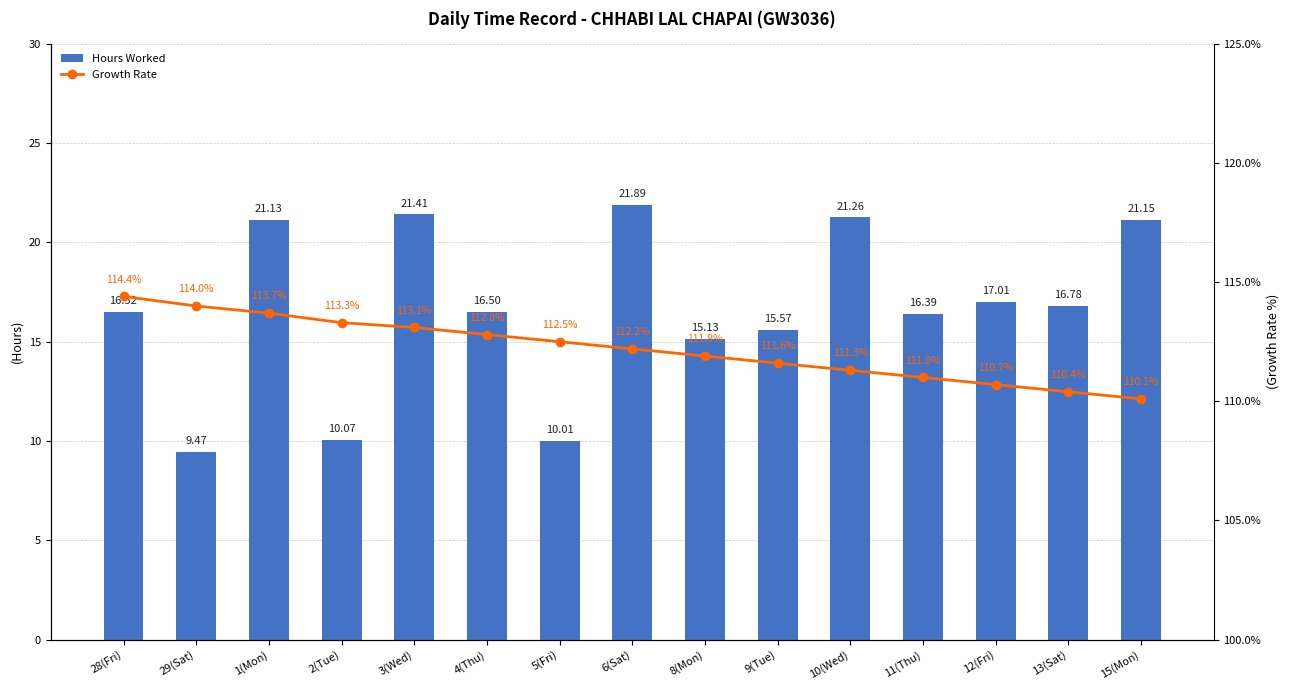

What is the value of the Hours Worked bar at the 9th from the left?

15.1